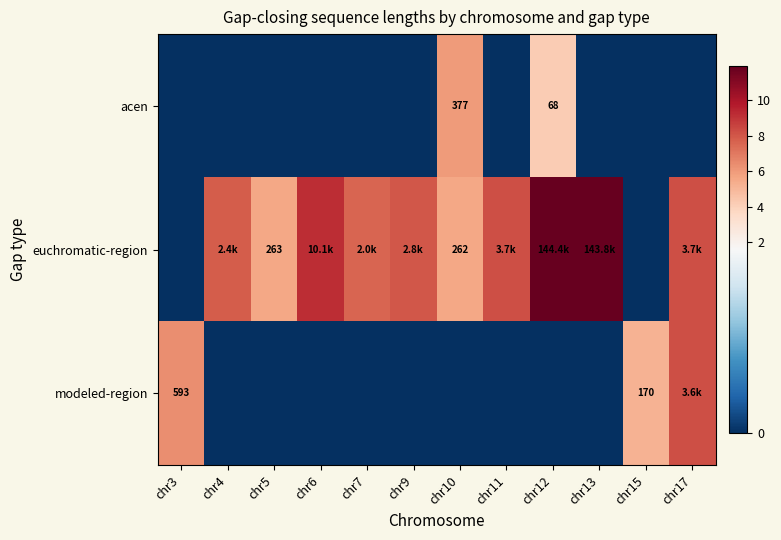

Which series has the widest spread of values?

euchromatic-region